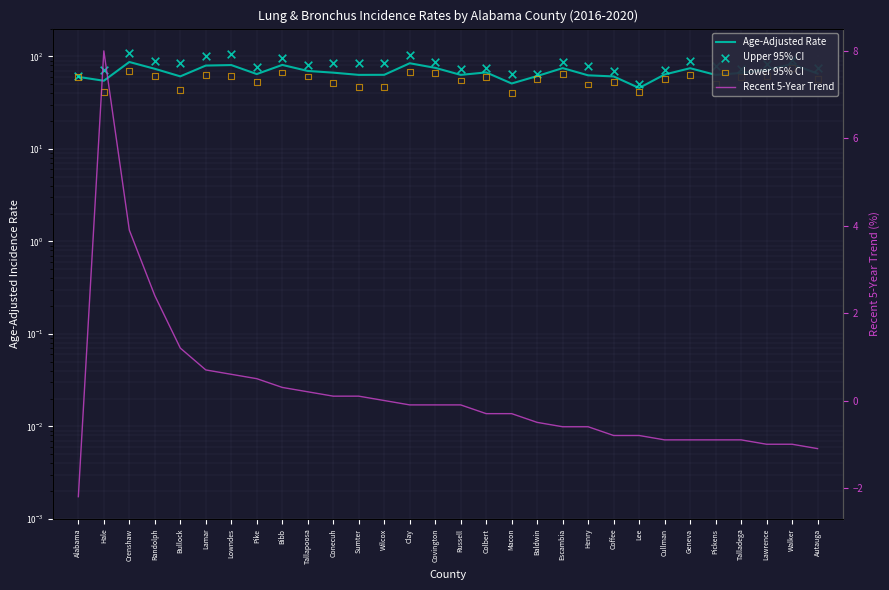

What are all the series names shown in the legend?

Age-Adjusted Rate, Upper 95% CI, Lower 95% CI, Recent 5-Year Trend